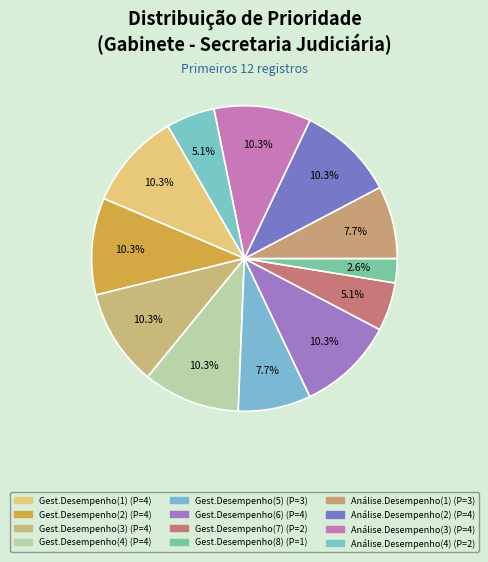

How many slices are in this pie chart?

12